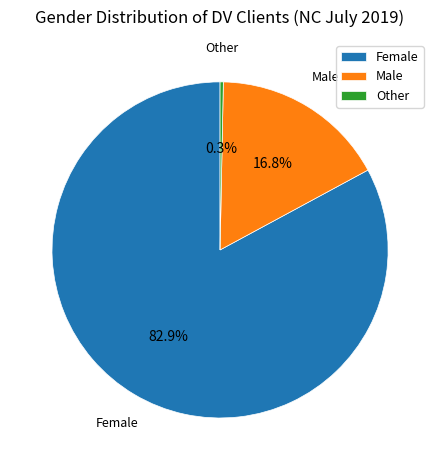

To the nearest percent, what is the difference between the Male and Female slice percentages?

66%